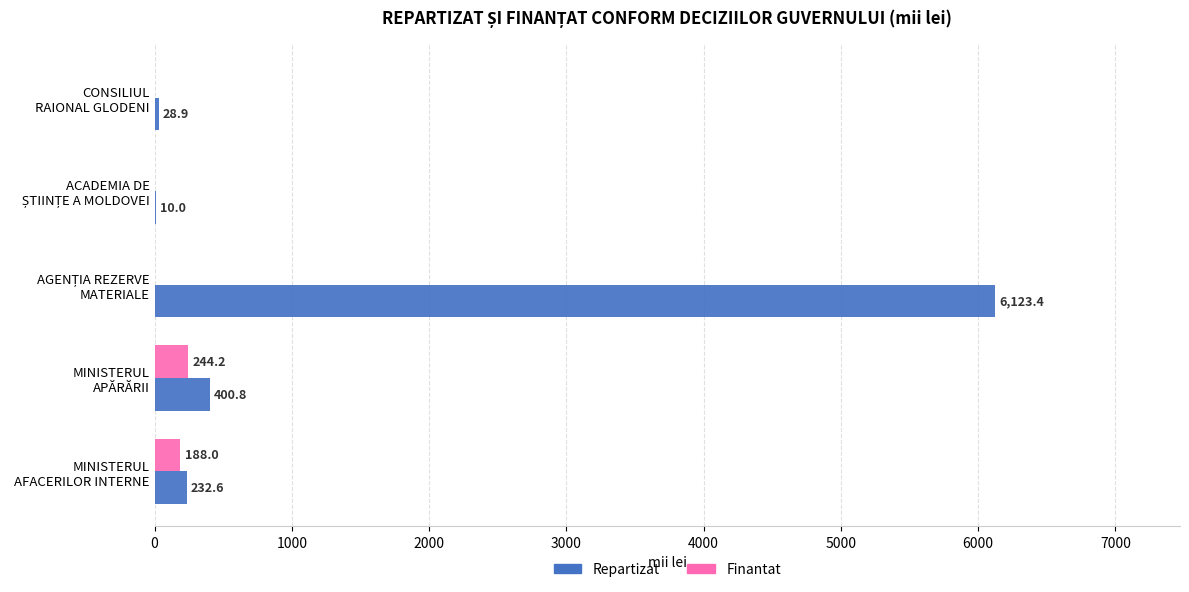

Which series has the largest total across all categories?

Repartizat